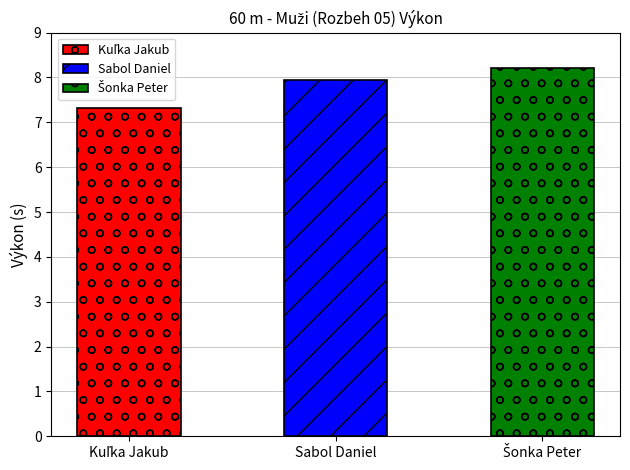

What is the change in value from Kuľka Jakub to Sabol Daniel?

+0.6